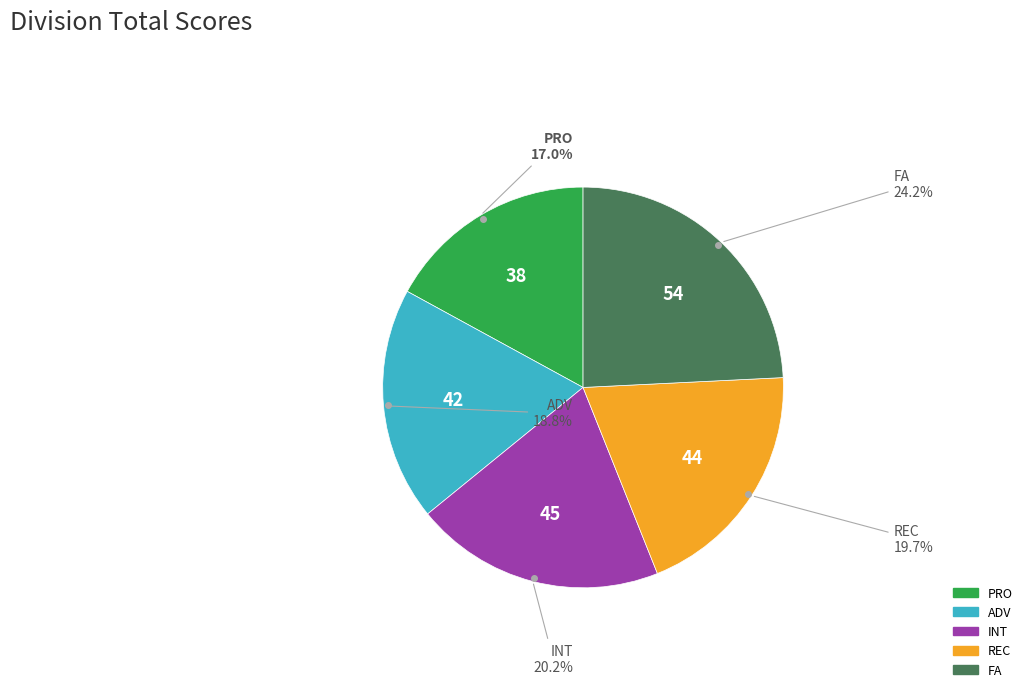

Which has a higher value, FA or INT?

FA